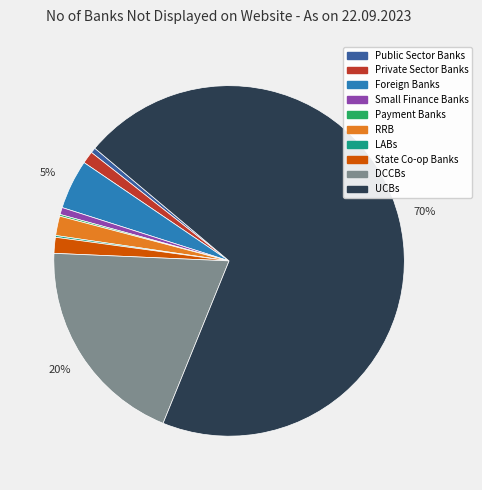

Is UCBs the majority of the pie?

Yes